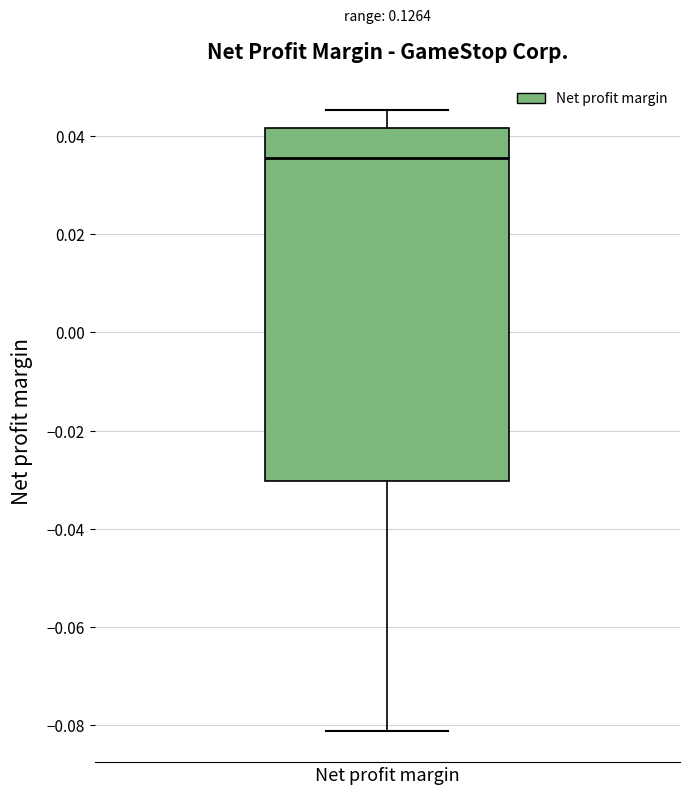

Read this box plot against the y-axis: the position of the median line, the range covered by the box, and the ends of both whiskers. The values are not printed on the chart, so give them approximately, as read against the axis.

median 0.036, box -0.030 to 0.042, whiskers -0.082 to 0.046